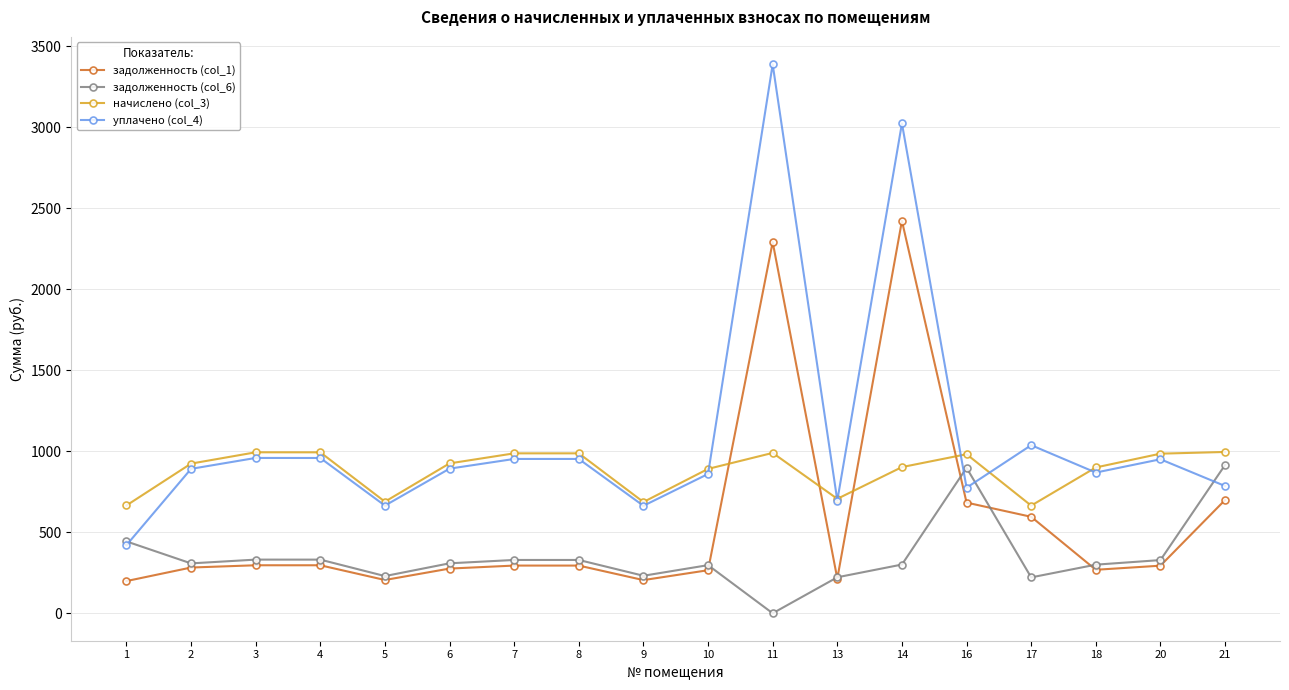

List the series in order of their overall mean, lowest first.

задолженность (col_6), задолженность (col_1), начислено (col_3), уплачено (col_4)